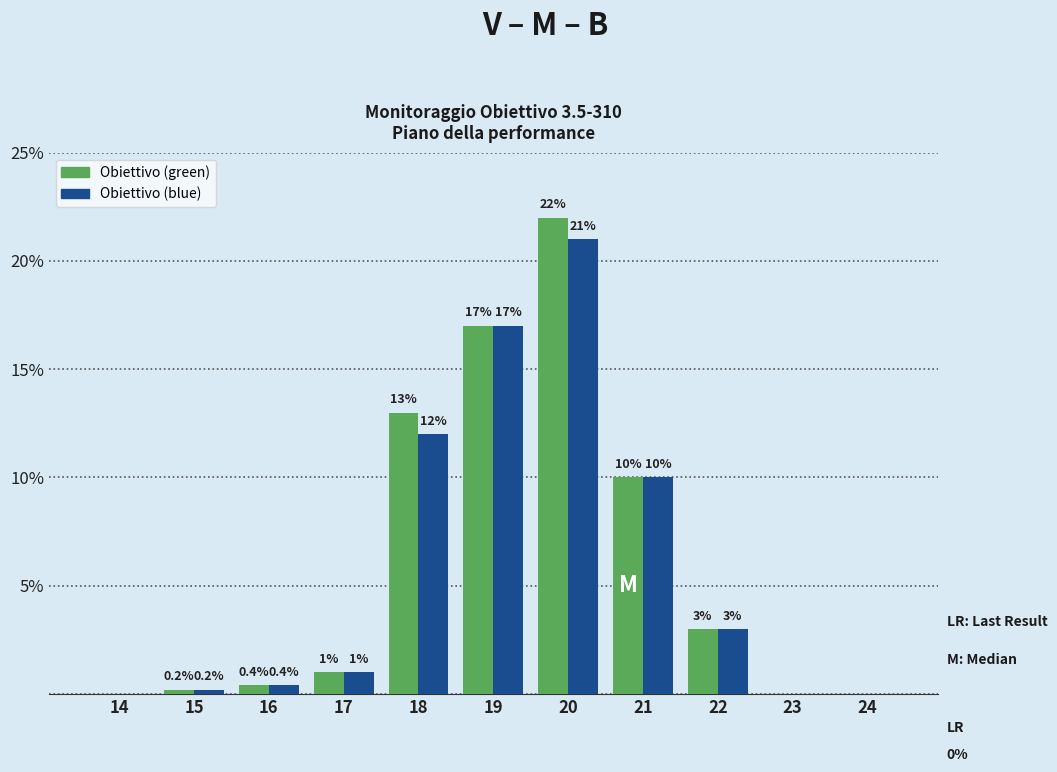

What is the sum of the Obiettivo (blue) values at 23 and 17?

1.0